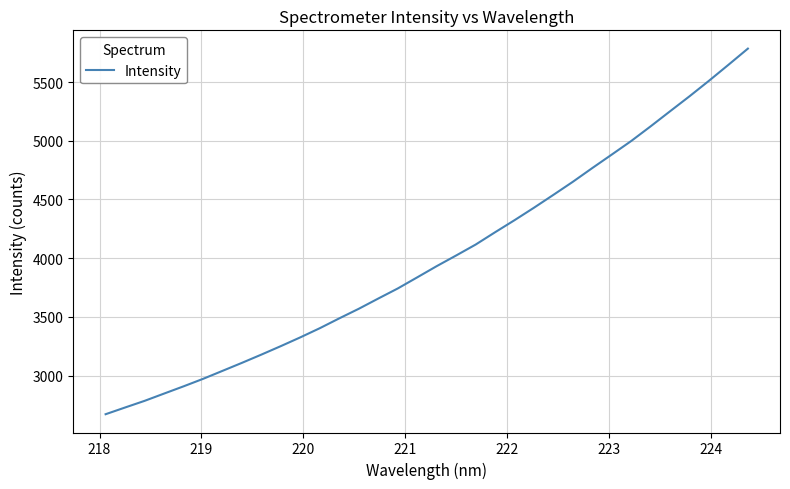

What is the minimum value shown in the chart?

2670.8